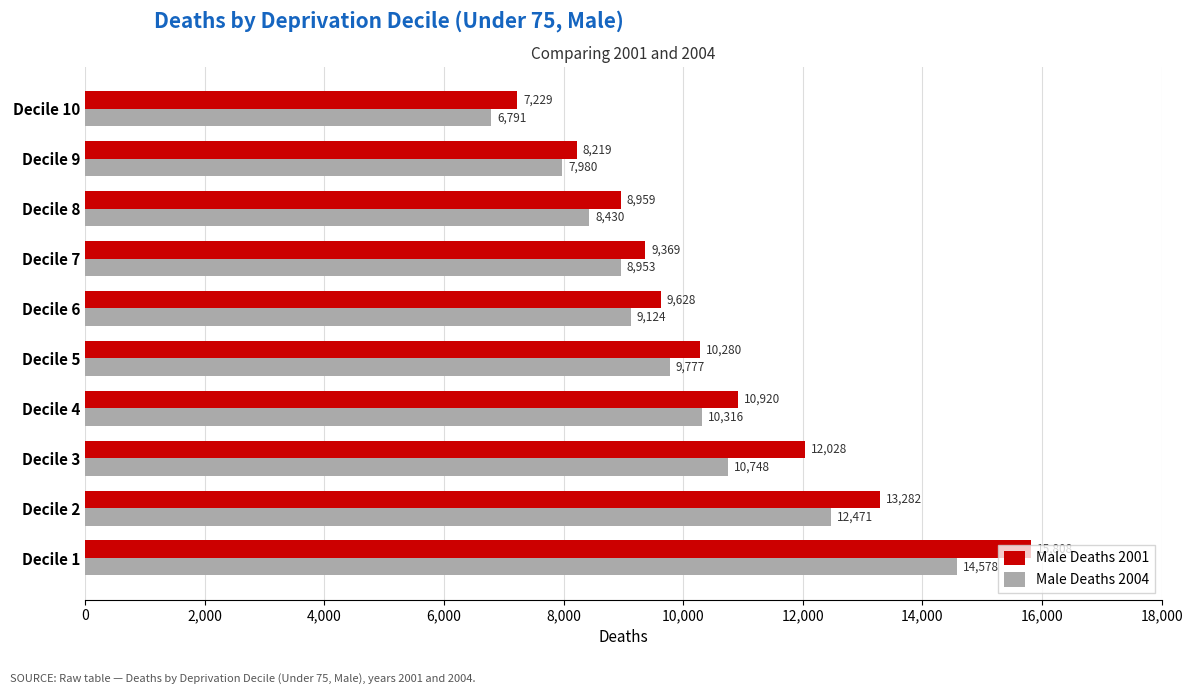

How many series are shown in this chart?

2